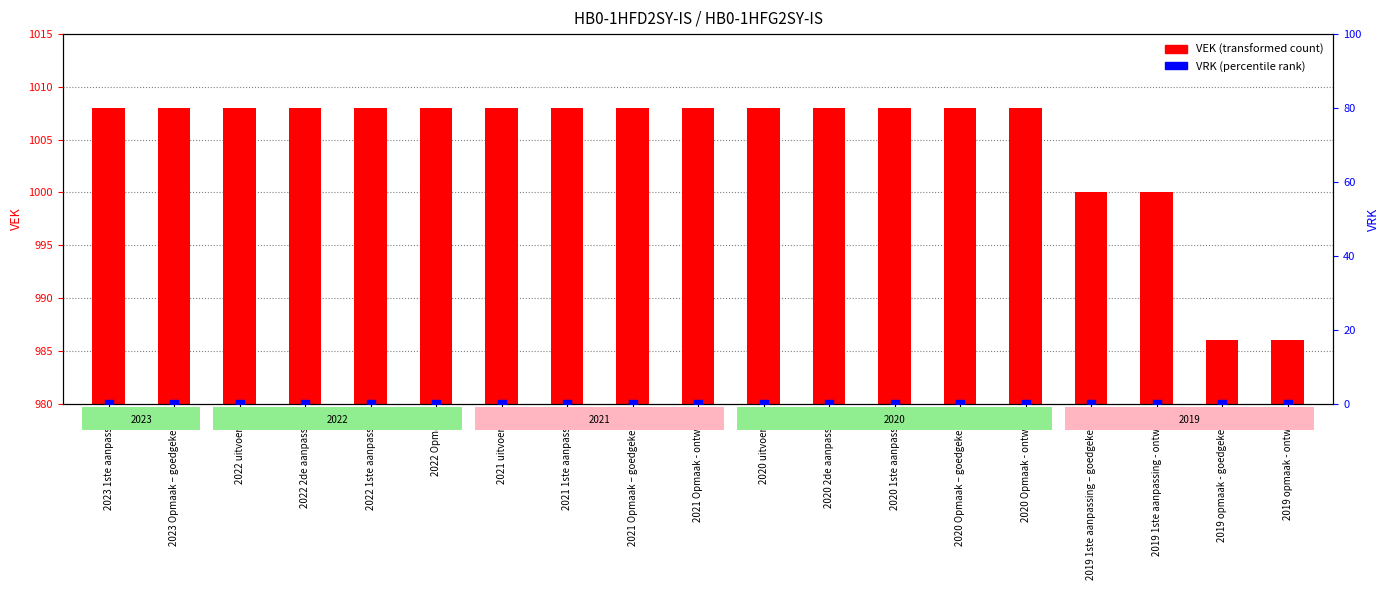

At how many categories does at least one series exceed 619?

19